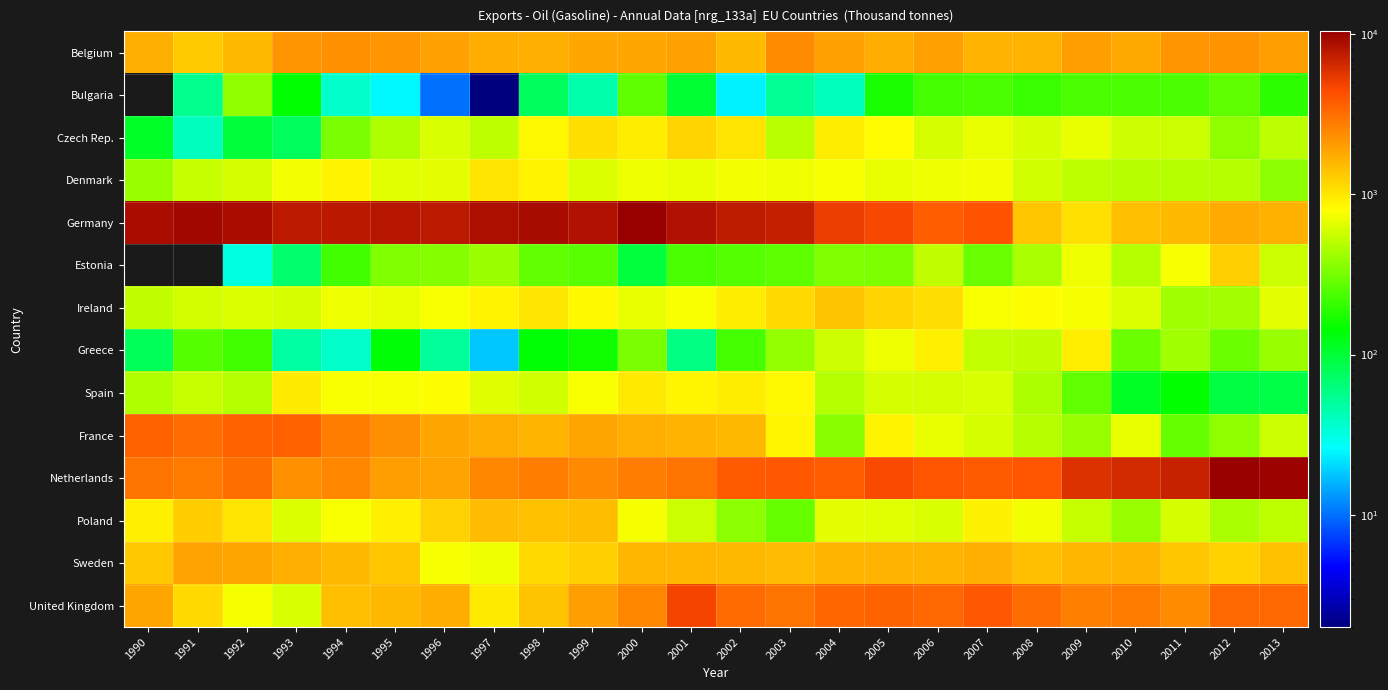

List the series in order of their peak value, lowest first.

Bulgaria, Greece, Spain, Denmark, Czech Rep., Estonia, Ireland, Poland, Sweden, Belgium, France, United Kingdom, Germany, Netherlands